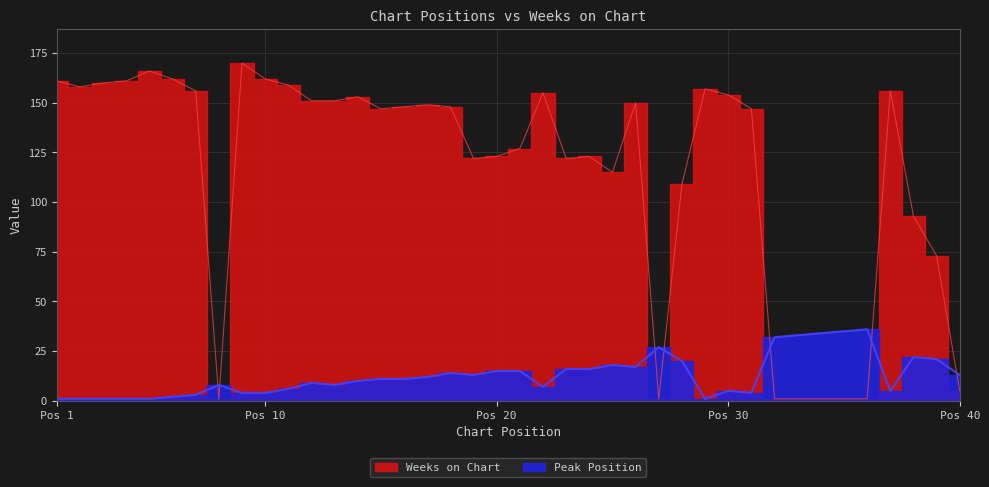

Which series ends up on top after the final intersection of Weeks on Chart and Peak Position?

Peak Position